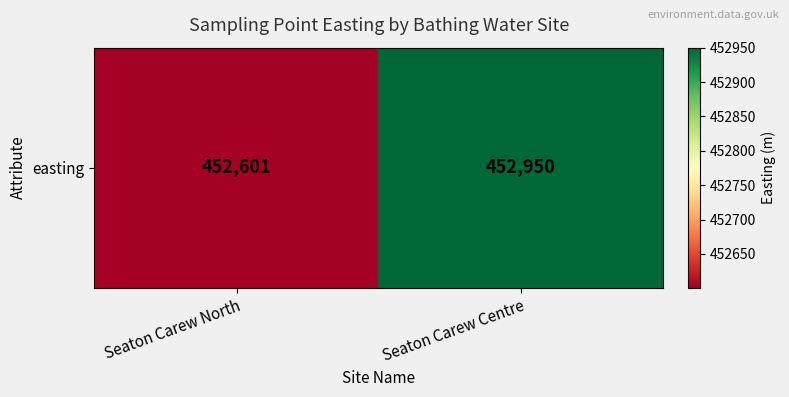

What is the approximate value at Seaton Carew Centre, to the nearest 50?

452950